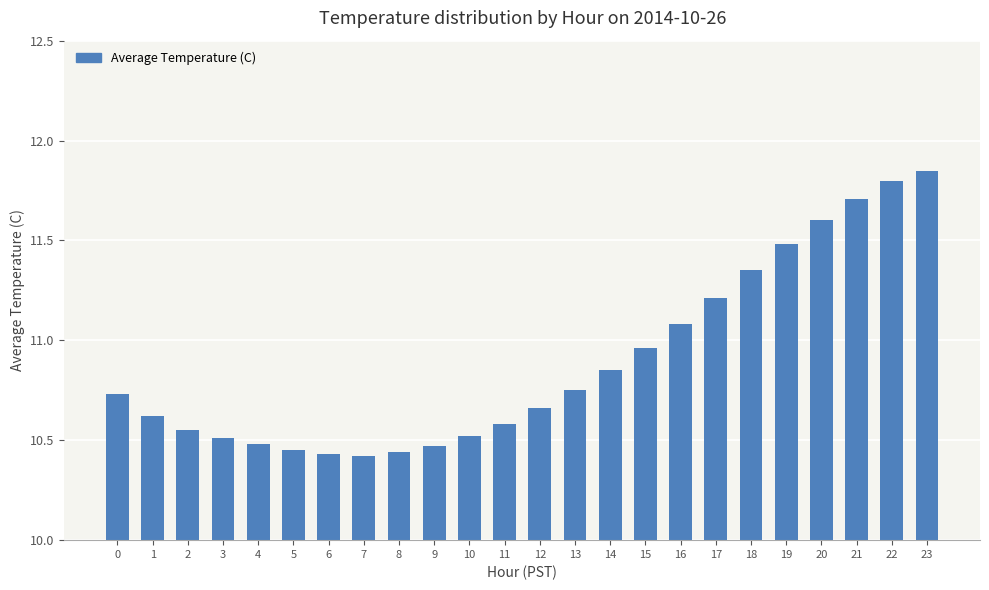

Which has a higher value, 9 or 7?

9